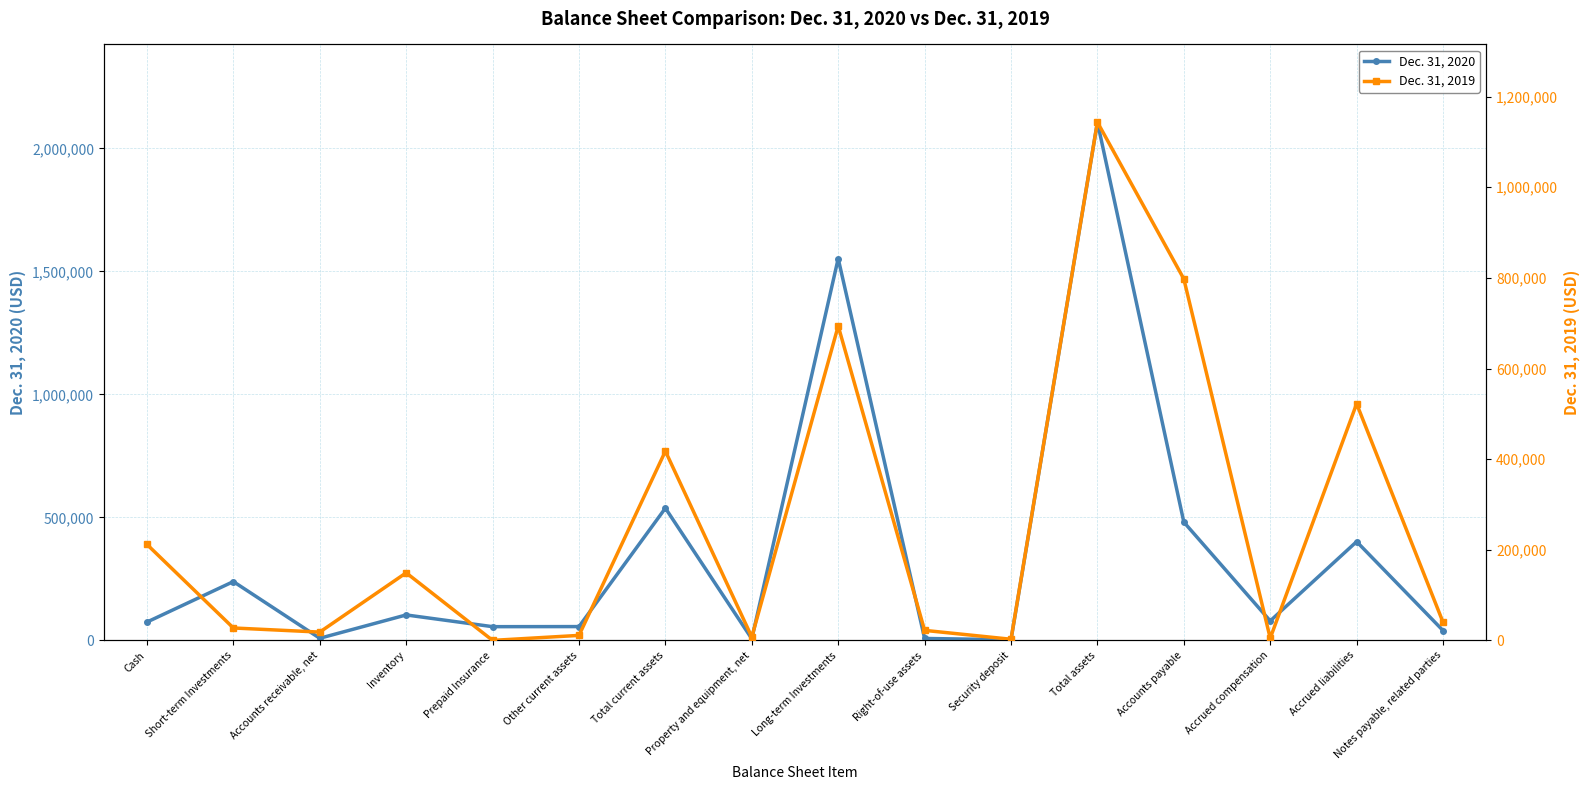

At how many categories does at least one series exceed 497550?

5